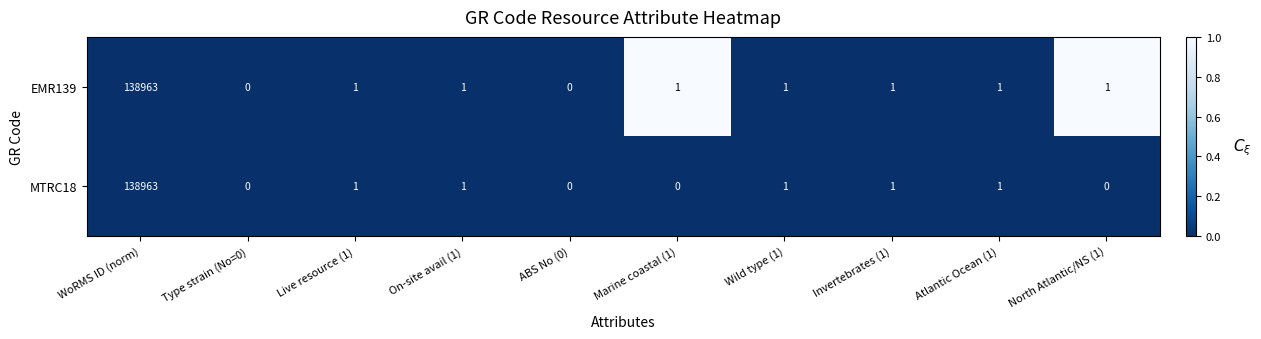

Reading left to right, list all the values displayed in this chart.

EMR139: WoRMS ID (norm)=138963	Type strain (No=0)=0	Live resource (1)=1	On-site avail (1)=1	ABS No (0)=0	Marine coastal (1)=1	Wild type (1)=1	Invertebrates (1)=1	Atlantic Ocean (1)=1	North Atlantic/NS (1)=1
MTRC18: WoRMS ID (norm)=138963	Type strain (No=0)=0	Live resource (1)=1	On-site avail (1)=1	ABS No (0)=0	Marine coastal (1)=0	Wild type (1)=1	Invertebrates (1)=1	Atlantic Ocean (1)=1	North Atlantic/NS (1)=0